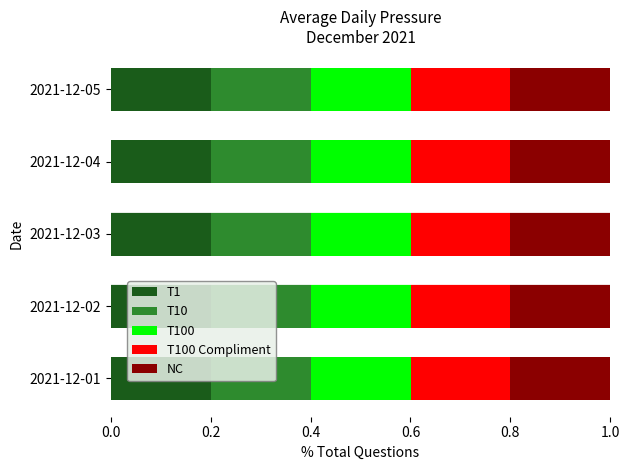

What is the total value across all series at 2021-12-04?

1.0